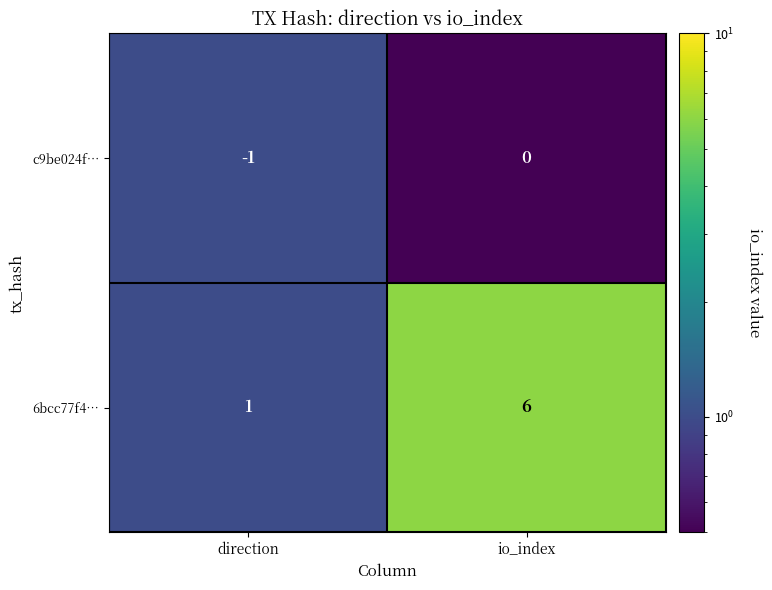

Reading left to right, transcribe all the data shown in this chart.

c9be024f…: direction=-1	io_index=0
6bcc77f4…: direction=1	io_index=6